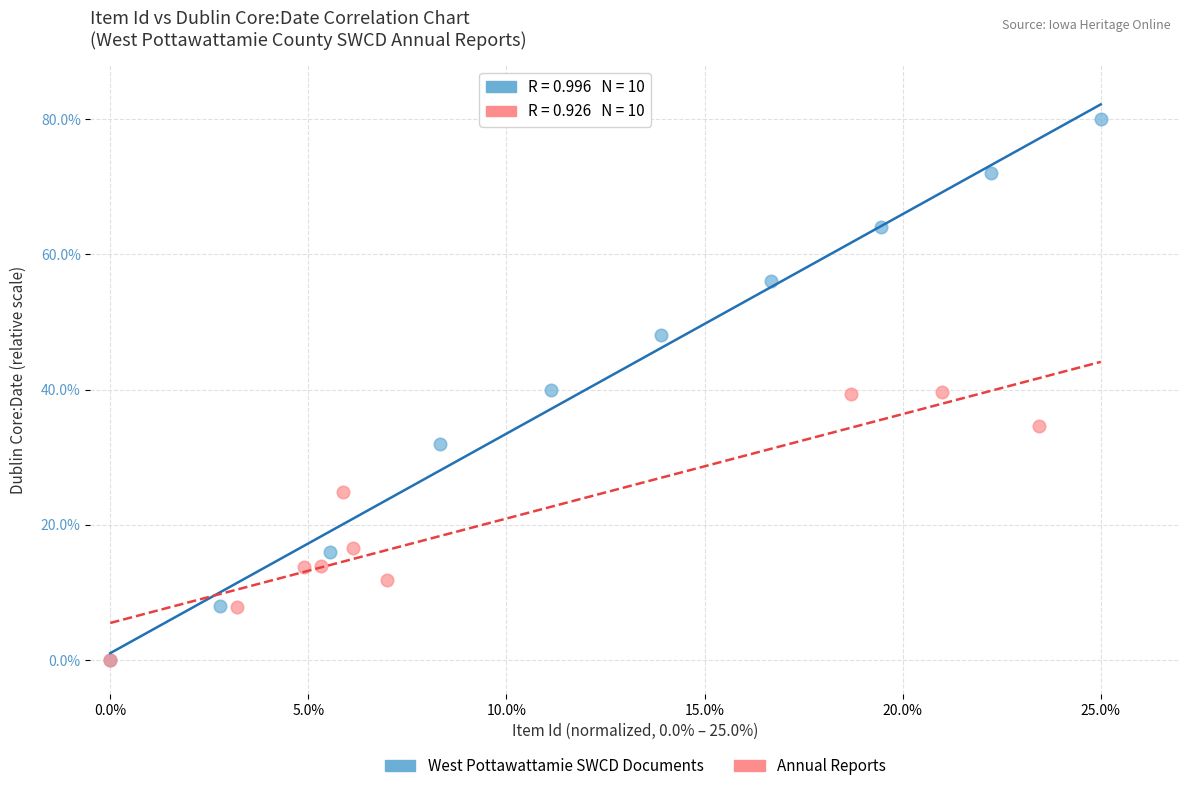

Which series contains the highest Y value?

West Pottawattamie SWCD Documents